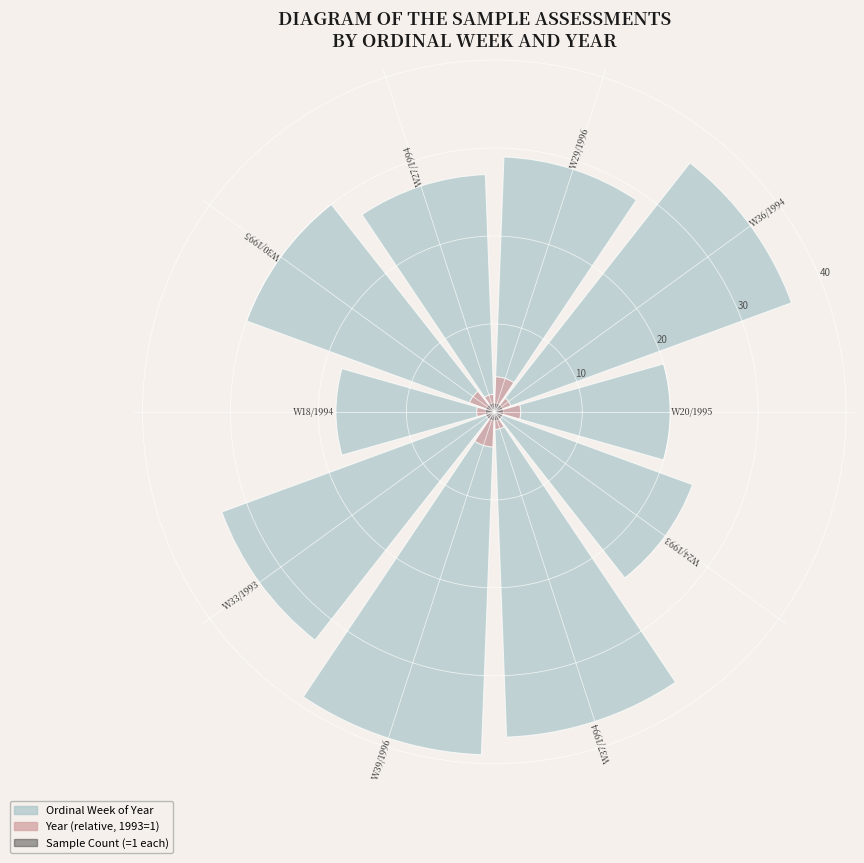

The Sample Count (=1 each) series shows 1 at 8. True or false?

False